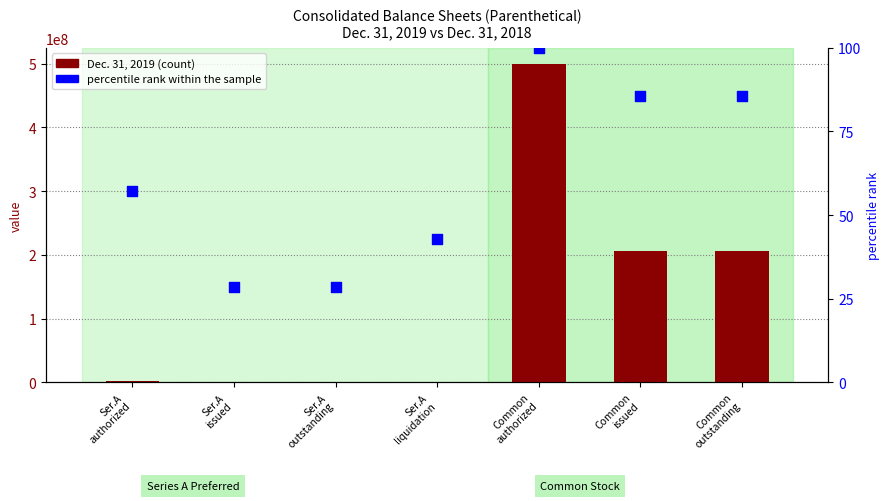

At how many categories does at least one series exceed 113048785?

3